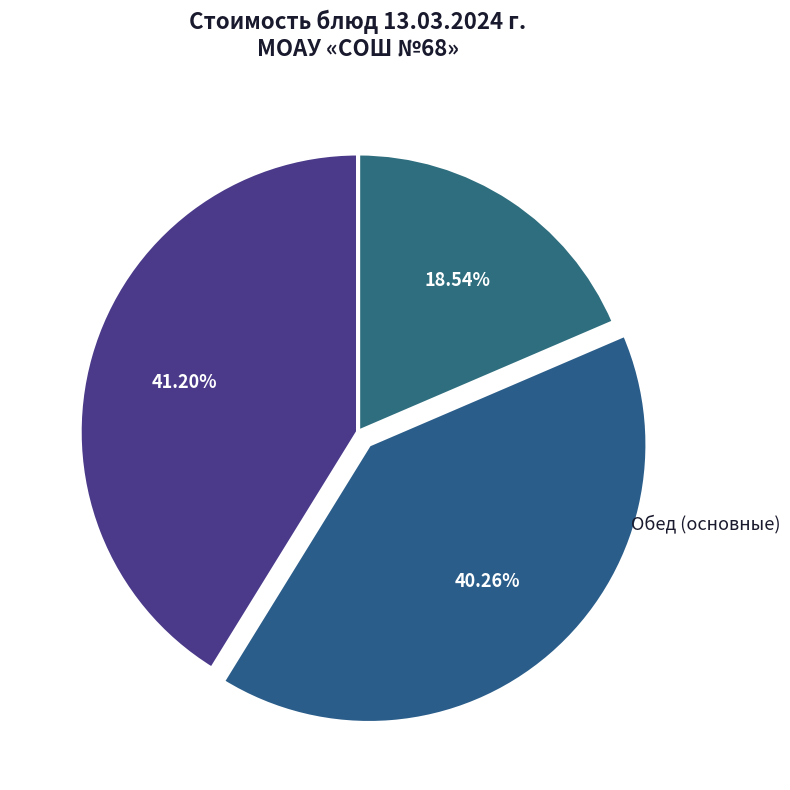

What is the ratio of the value at Обед (основные) to the value at Обед (гарниры/хлеб)?

2.2